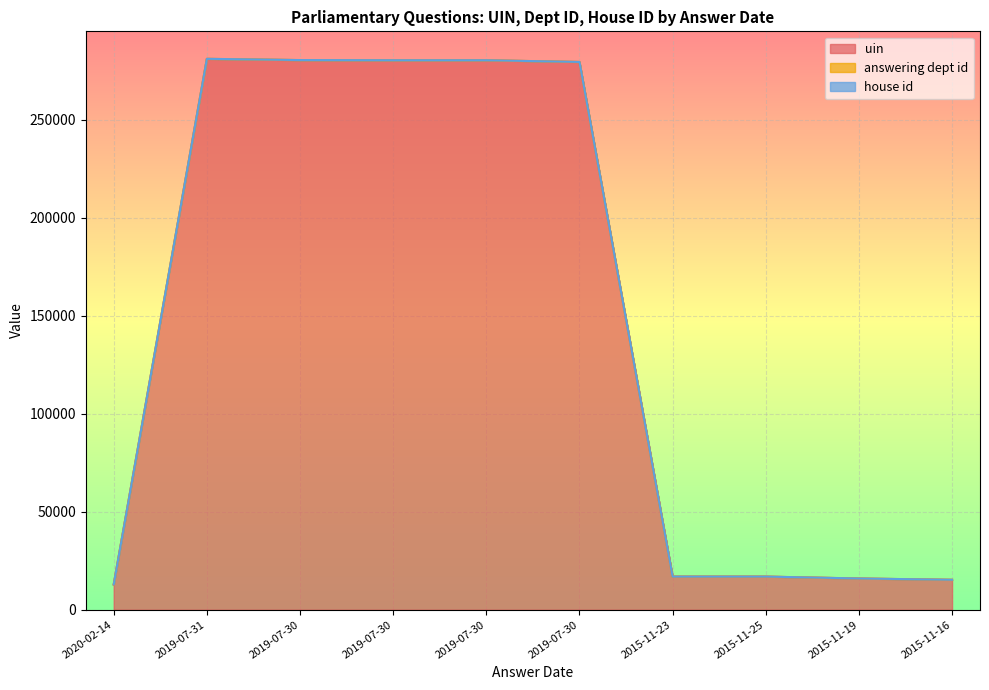

Reading left to right, extract all data points from this chart.

uin: 2020-02-14=12865	2019-07-31=281069	2019-07-30=280434	2019-07-30=280345	2019-07-30=280346	2019-07-30=279470	2015-11-23=16873	2015-11-25=16874	2015-11-19=15904	2015-11-16=15243
answering dept id: 2020-02-14=27	2019-07-31=27	2019-07-30=27	2019-07-30=27	2019-07-30=27	2019-07-30=27	2015-11-23=20	2015-11-25=20	2015-11-19=20	2015-11-16=20
house id: 2020-02-14=1	2019-07-31=1	2019-07-30=1	2019-07-30=1	2019-07-30=1	2019-07-30=1	2015-11-23=1	2015-11-25=1	2015-11-19=1	2015-11-16=1